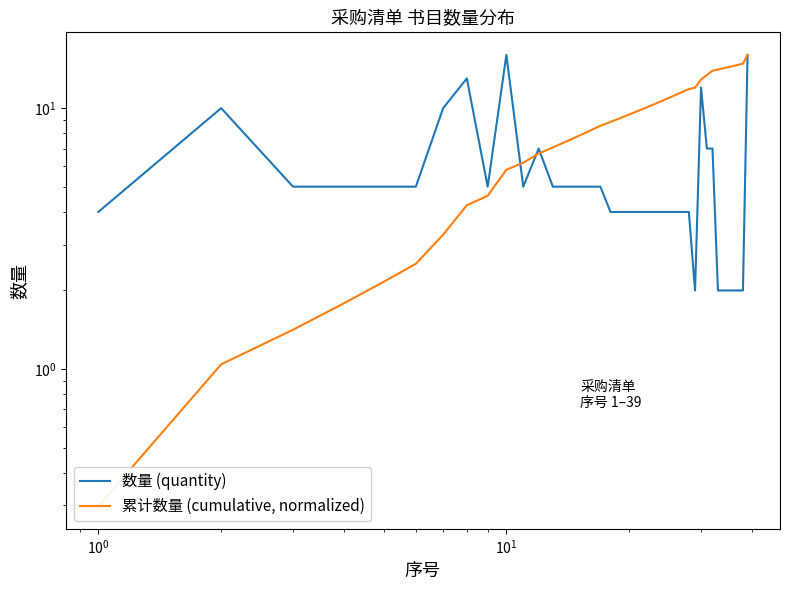

True or false: 累计数量 (cumulative, normalized) and 数量 (quantity) intersect in this chart.

True